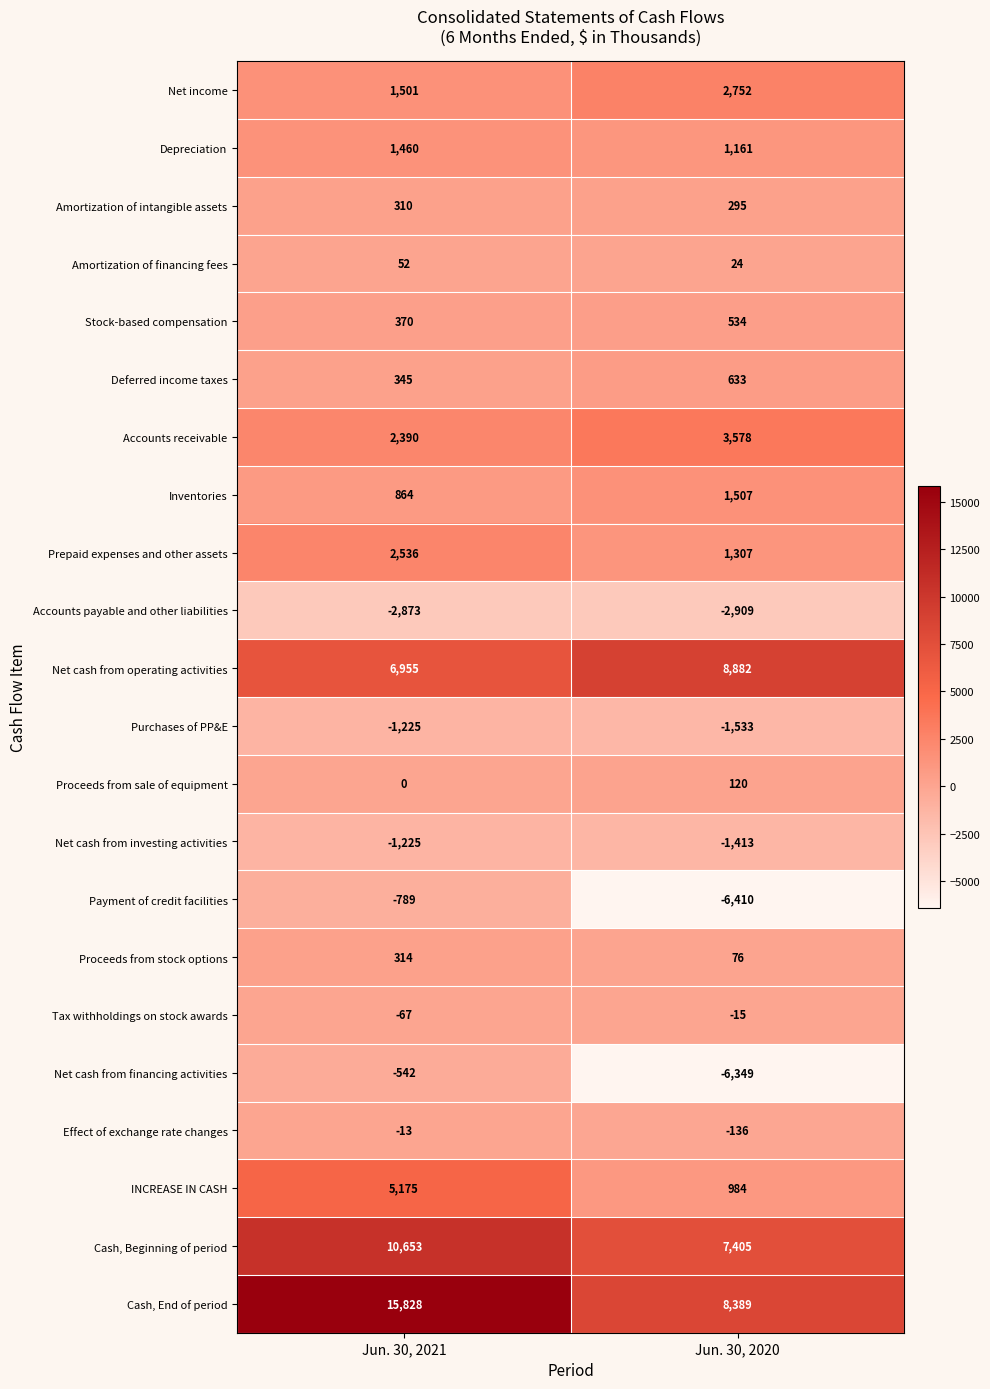

Which category has the highest value across all series?

Jun. 30, 2021